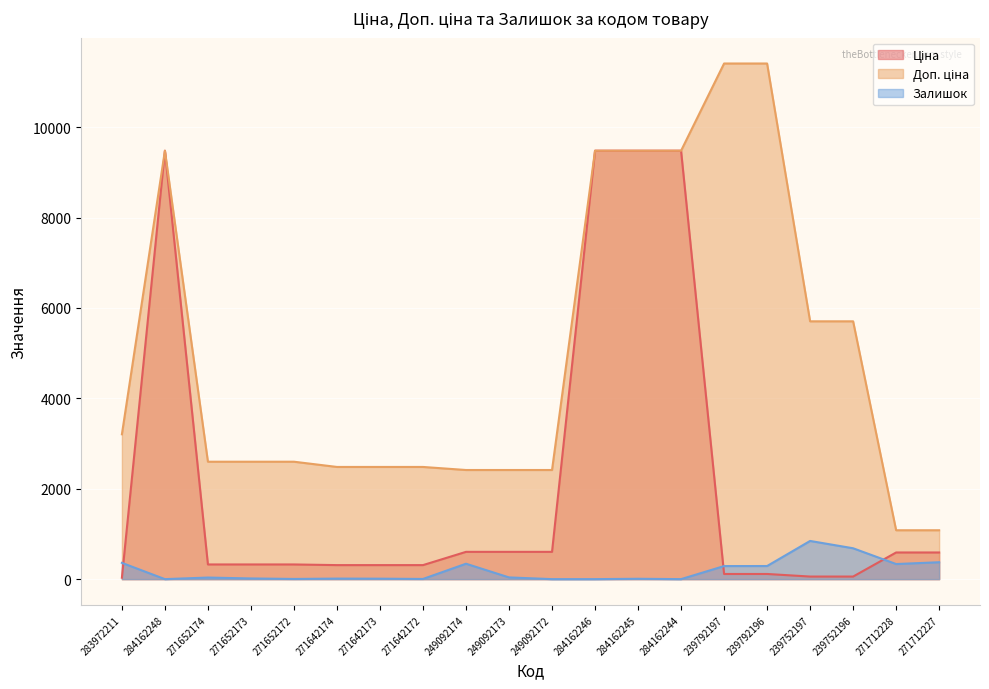

What are all the series names shown in the legend?

Ціна, Доп. ціна, Залишок